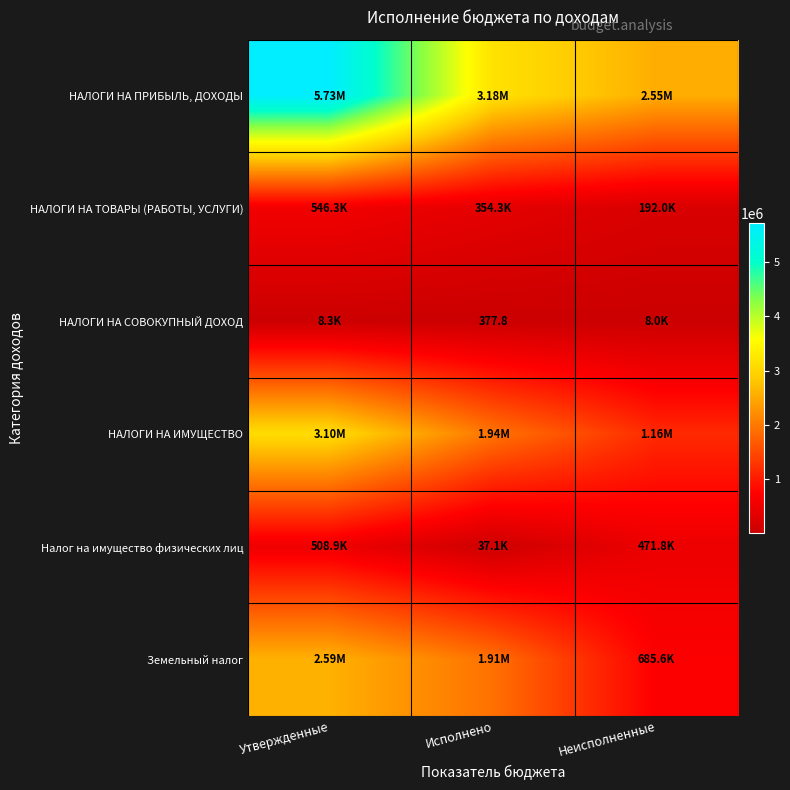

What is the approximate value of НАЛОГИ НА СОВОКУПНЫЙ ДОХОД at Утвержденные?

8344.0